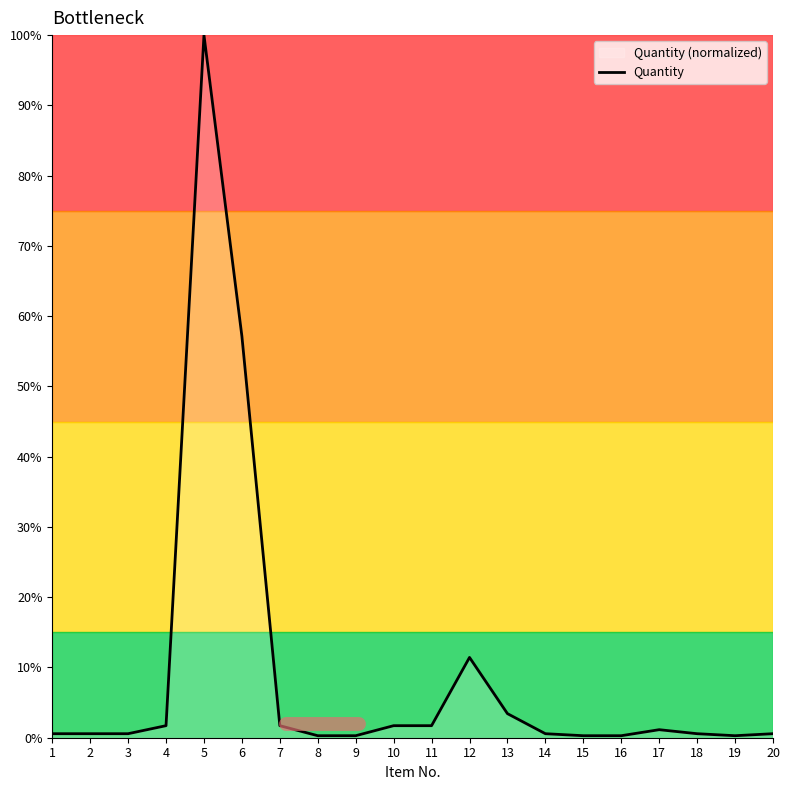

True or false: the data shows 0.6 at 2.

True